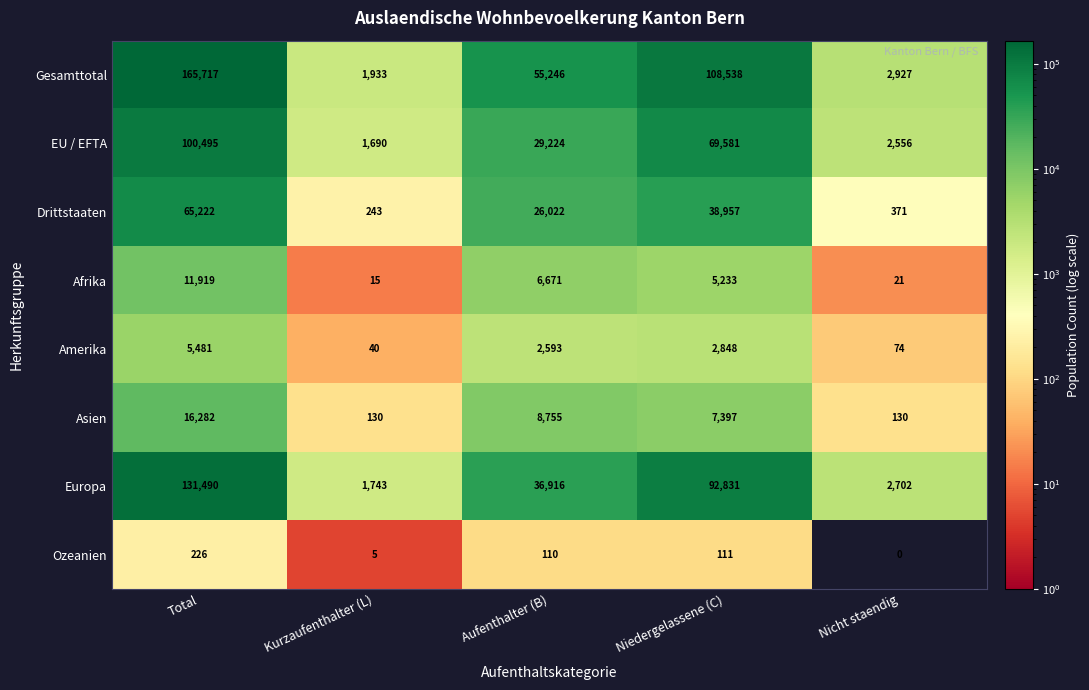

Between Kurzaufenthalter (L) and Aufenthalter (B), which series saw the biggest shift?

Gesamttotal